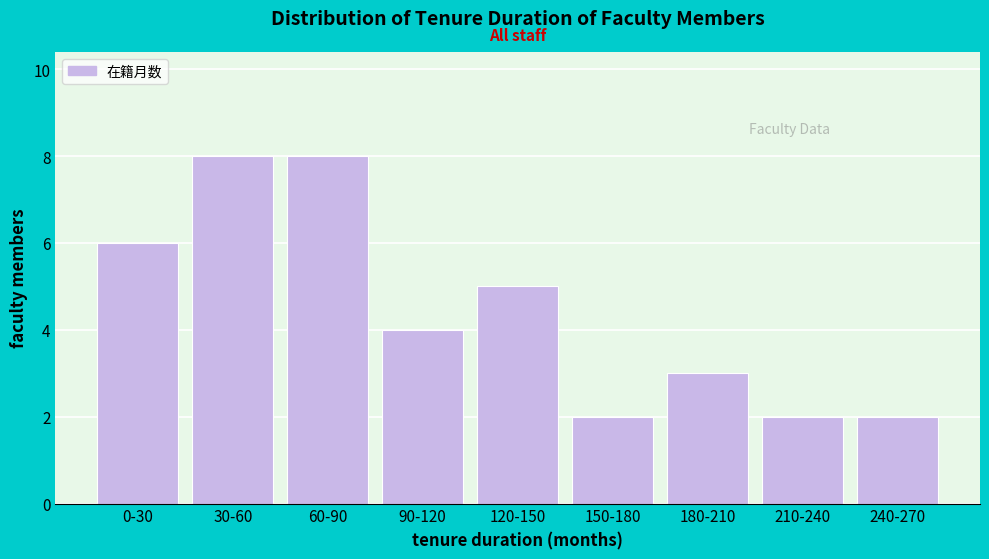

Reading left to right, transcribe all the data shown in this chart.

6	8	8	4	5	2	3	2	2